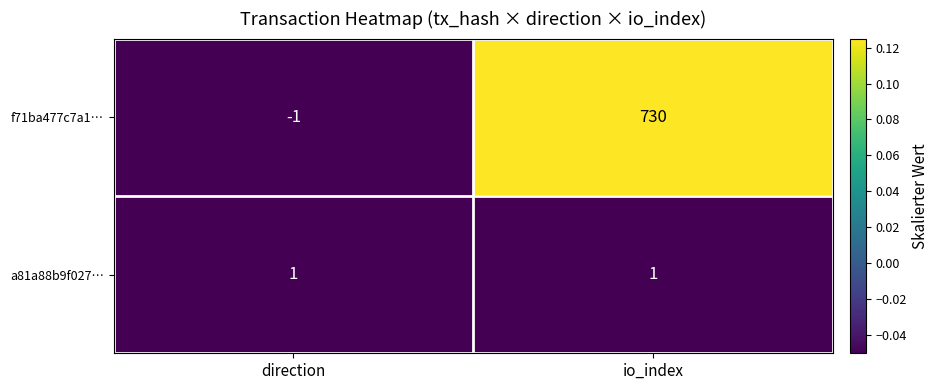

How many data points in f71ba477c7a1… are less than 730?

1